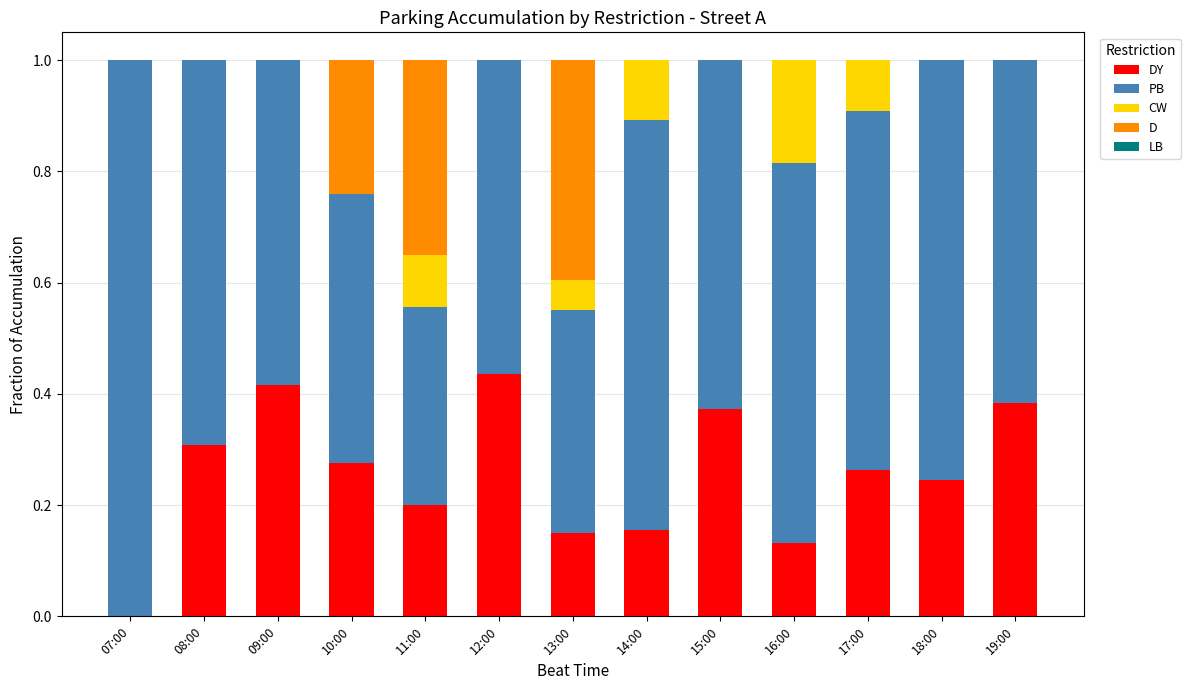

What is the total value across all series at 10:00?

1.0